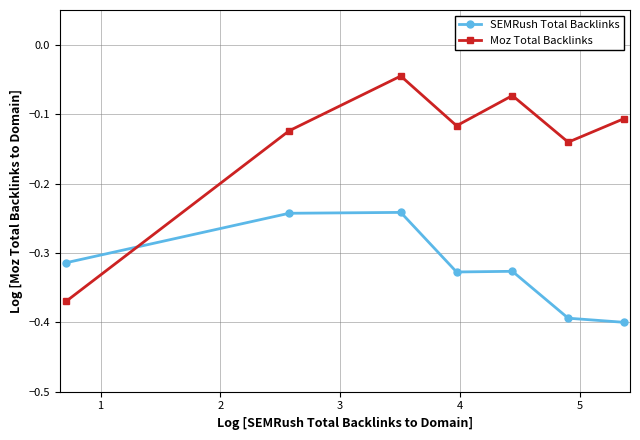

Which series has the largest total across all categories?

Moz Total Backlinks